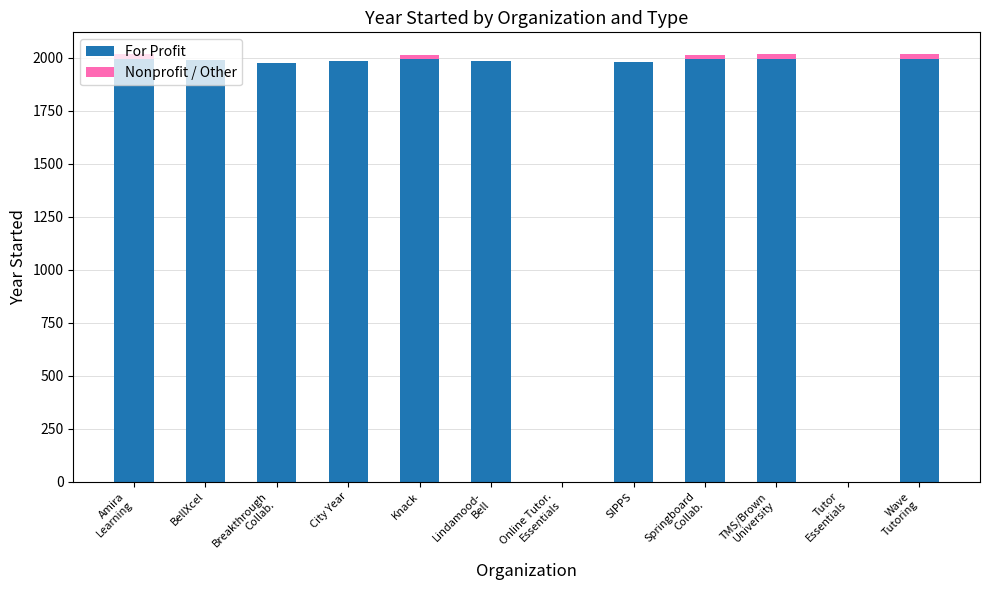

What are all the series names shown in the legend?

For Profit, Nonprofit / Other